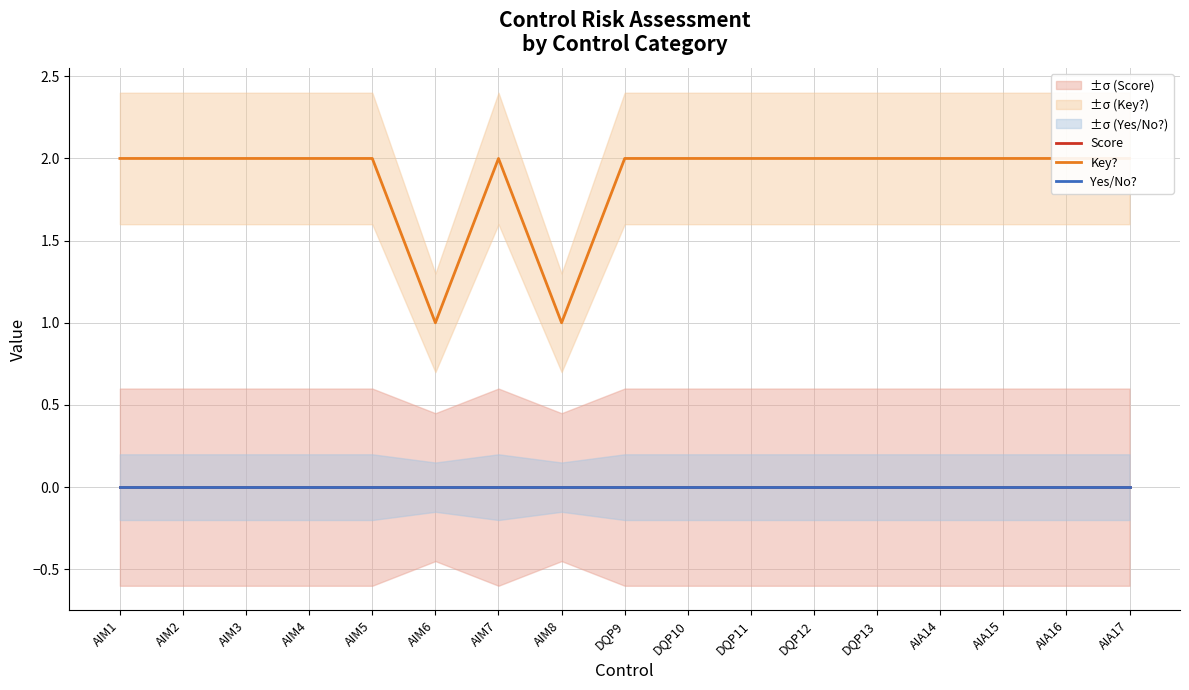

Which has a higher value, DQP9 or AIM4?

DQP9